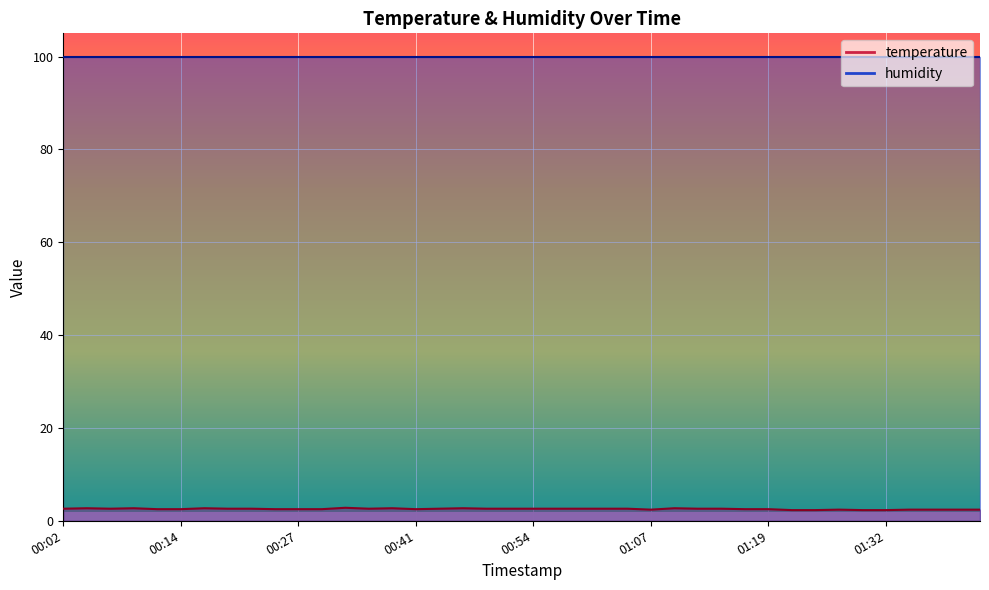

List the labels in order of value, largest first.

00:34, 00:04, 00:09, 00:17, 00:39, 00:46, 01:09, 00:02, 00:07, 00:19, 00:22, 00:36, 00:44, 00:49, 00:51, 00:54, 00:56, 00:59, 01:01, 01:04, 01:12, 01:14, 00:12, 00:14, 00:24, 00:27, 00:32, 00:41, 01:17, 01:19, 01:07, 01:27, 01:38, 01:40, 01:43, 01:46, 01:22, 01:25, 01:30, 01:32